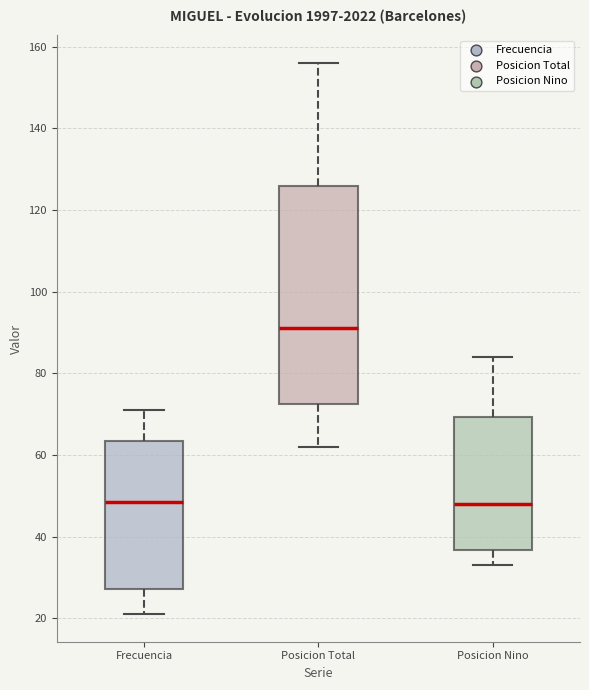

Reading left to right, read every box against the y-axis: the position of its median line, the range the box covers, and the ends of its whiskers. The values are not printed on the chart, so give them approximately, as read against the axis.

Frecuencia: median 48, box 28 to 64, whiskers 22 to 72
Posicion Total: median 92, box 72 to 126, whiskers 62 to 156
Posicion Nino: median 48, box 36 to 70, whiskers 34 to 84